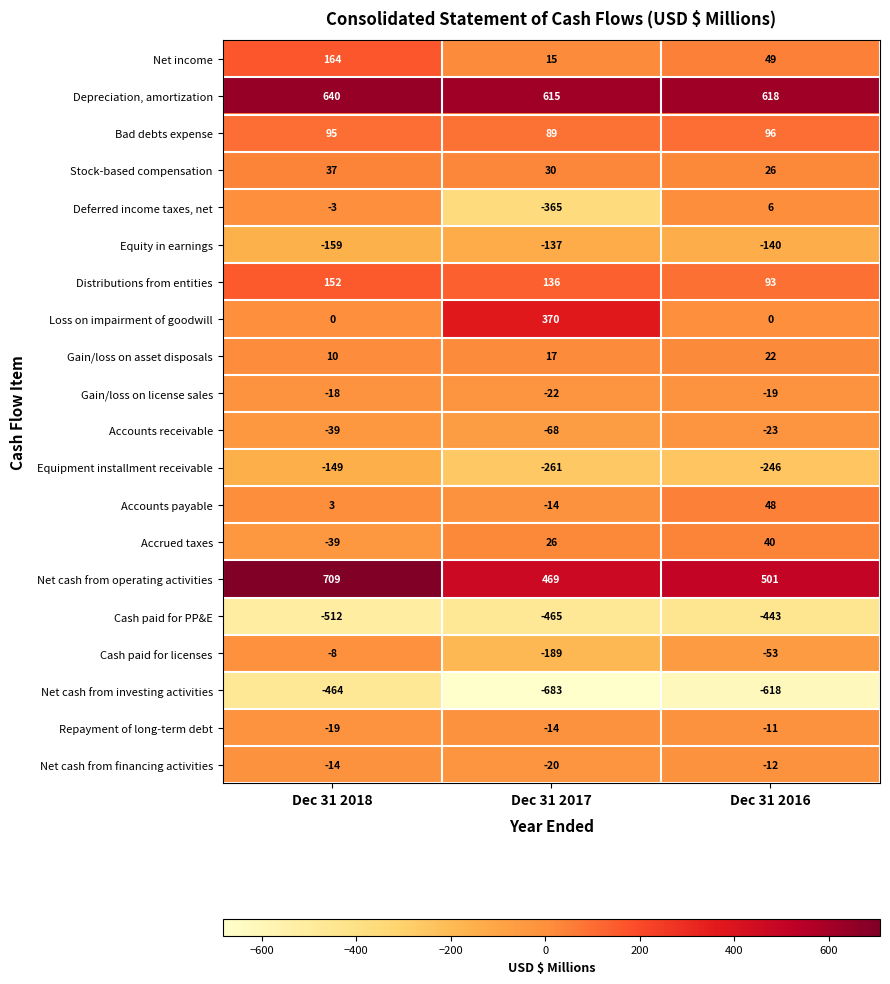

At Dec 31 2016, list the series in order from smallest to largest.

Net cash from investing activities, Cash paid for PP&E, Equipment installment receivable, Equity in earnings, Cash paid for licenses, Accounts receivable, Gain/loss on license sales, Net cash from financing activities, Repayment of long-term debt, Loss on impairment of goodwill, Deferred income taxes, net, Gain/loss on asset disposals, Stock-based compensation, Accrued taxes, Accounts payable, Net income, Distributions from entities, Bad debts expense, Net cash from operating activities, Depreciation, amortization